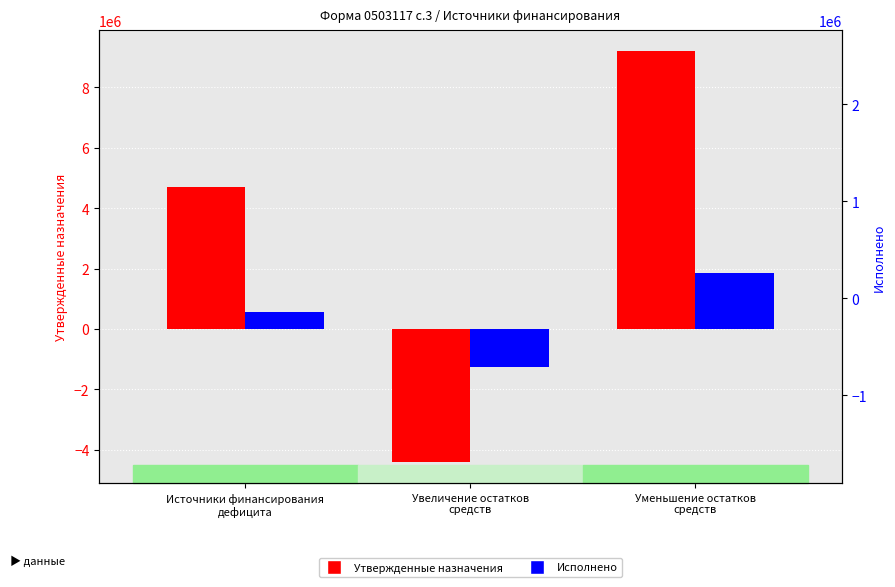

Which series has the largest total across all categories?

Утвержденные назначения